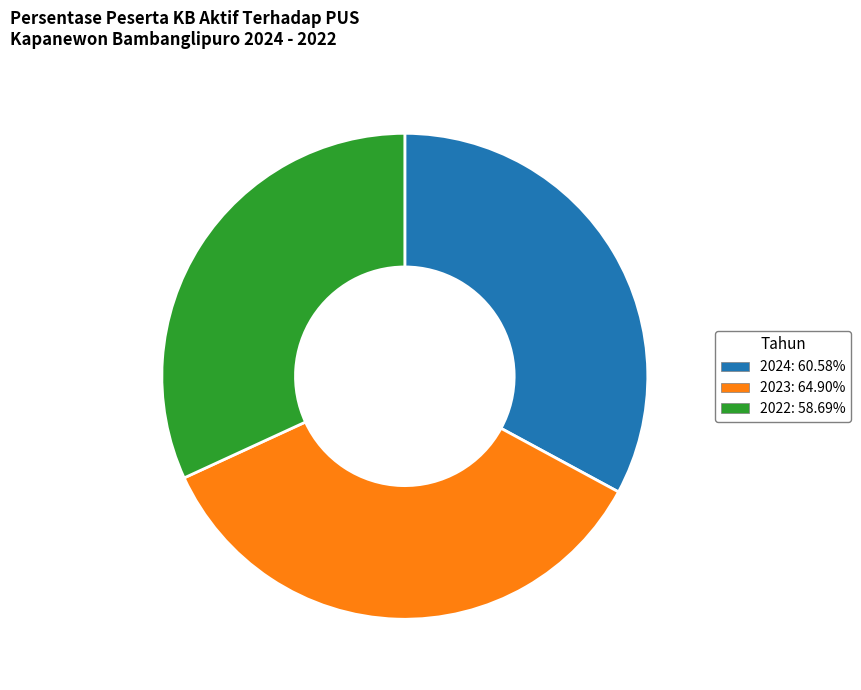

Does any single category account for the majority?

No